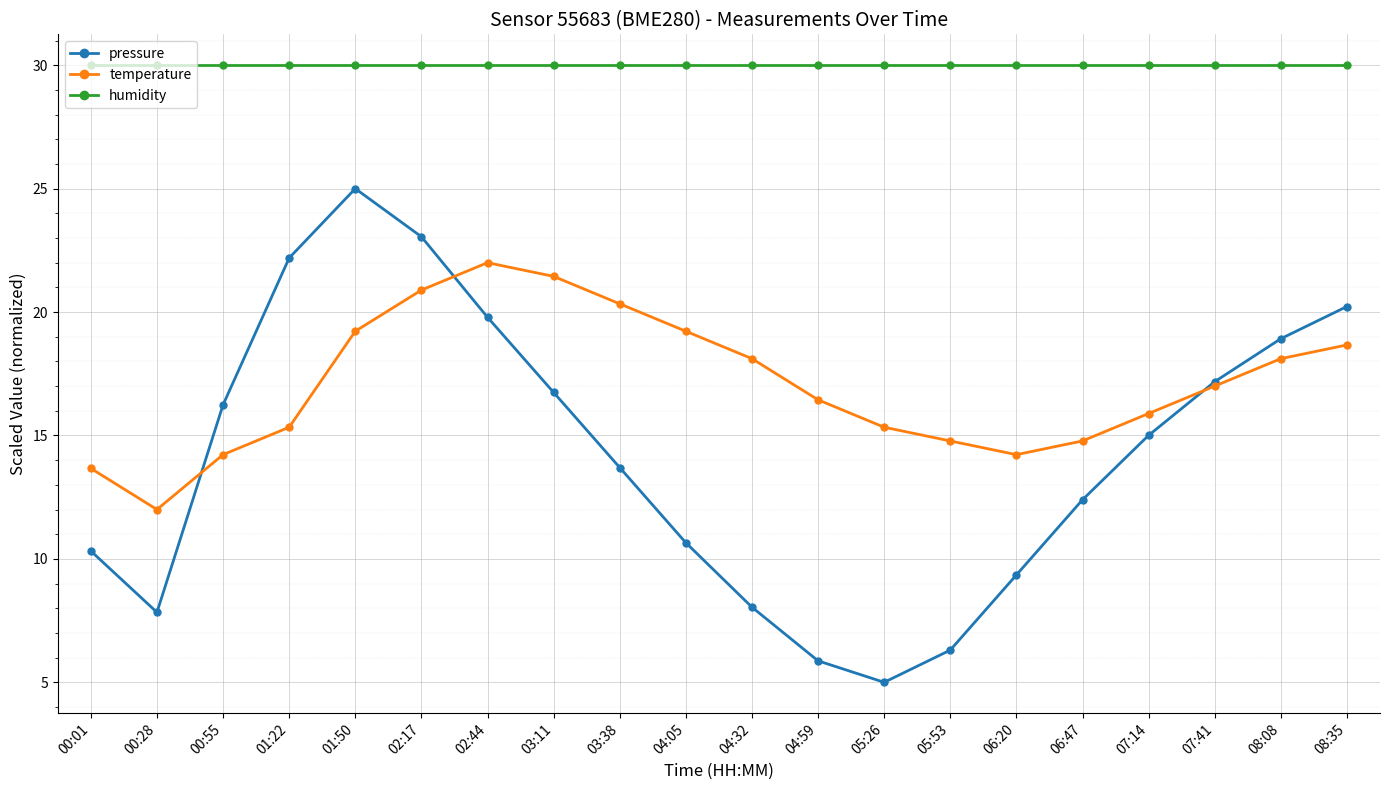

Count the number of data series in this chart.

3